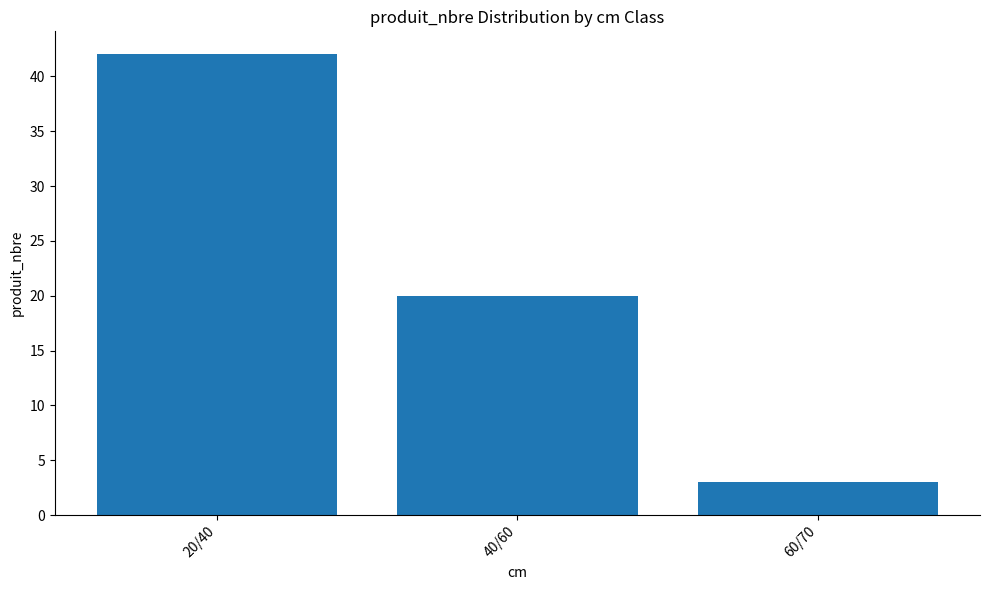

What is the minimum value shown in the chart?

3